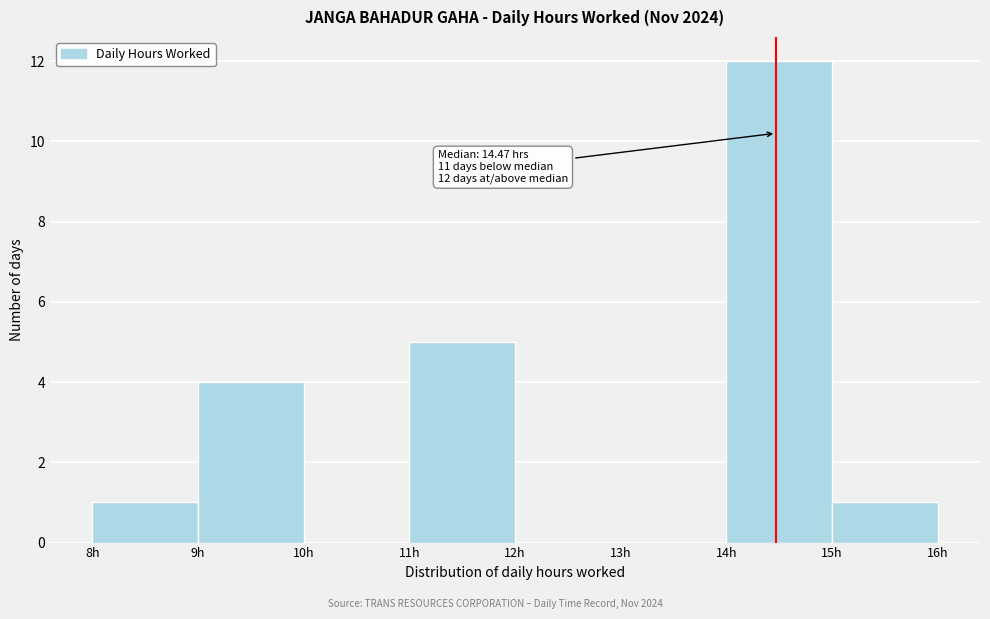

Over which range of the x-axis is the bar tallest?

14 to 15